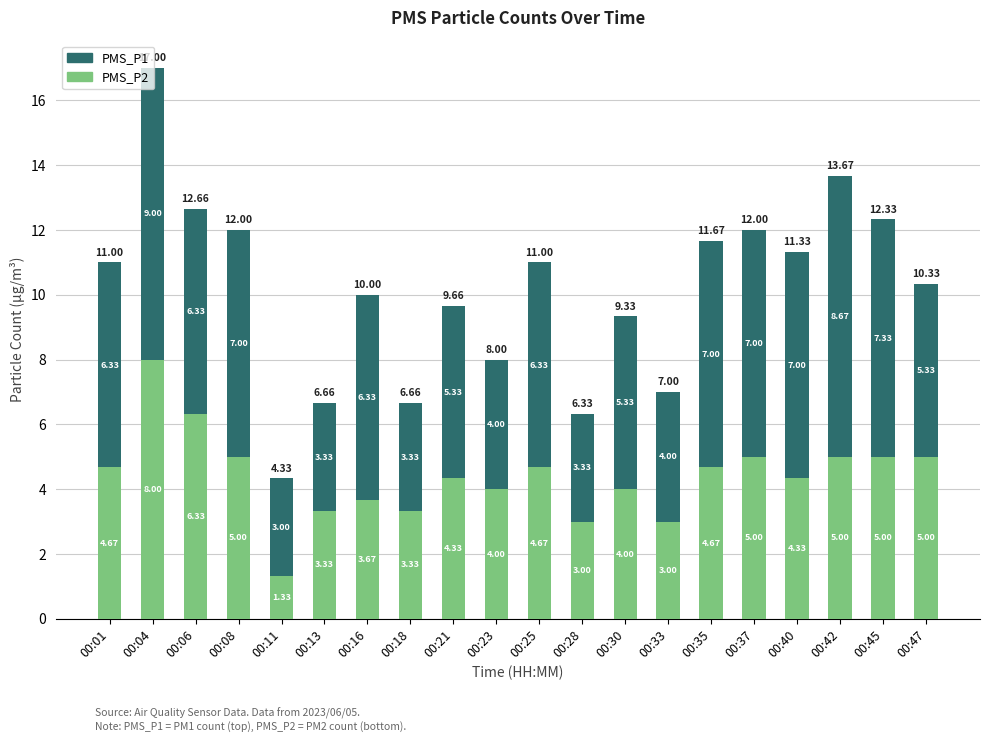

What is the difference between the maximum and minimum values in the PMS_P2 series?

6.7